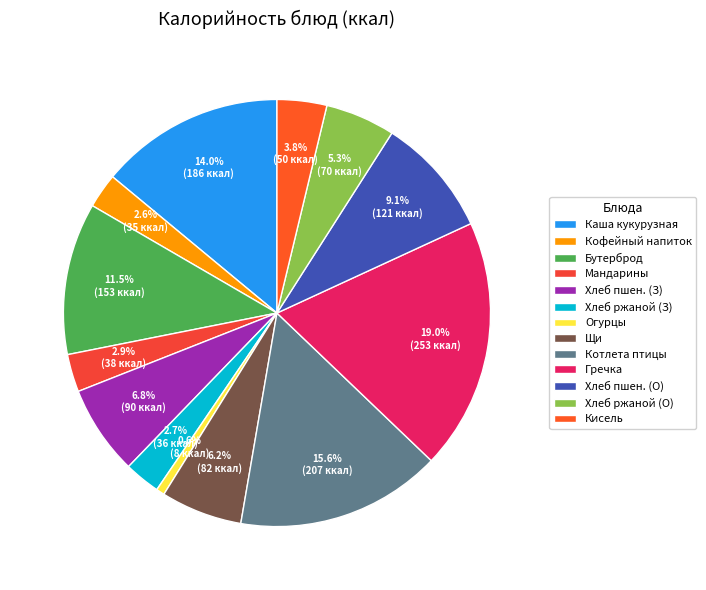

How many segments does this pie chart have?

13